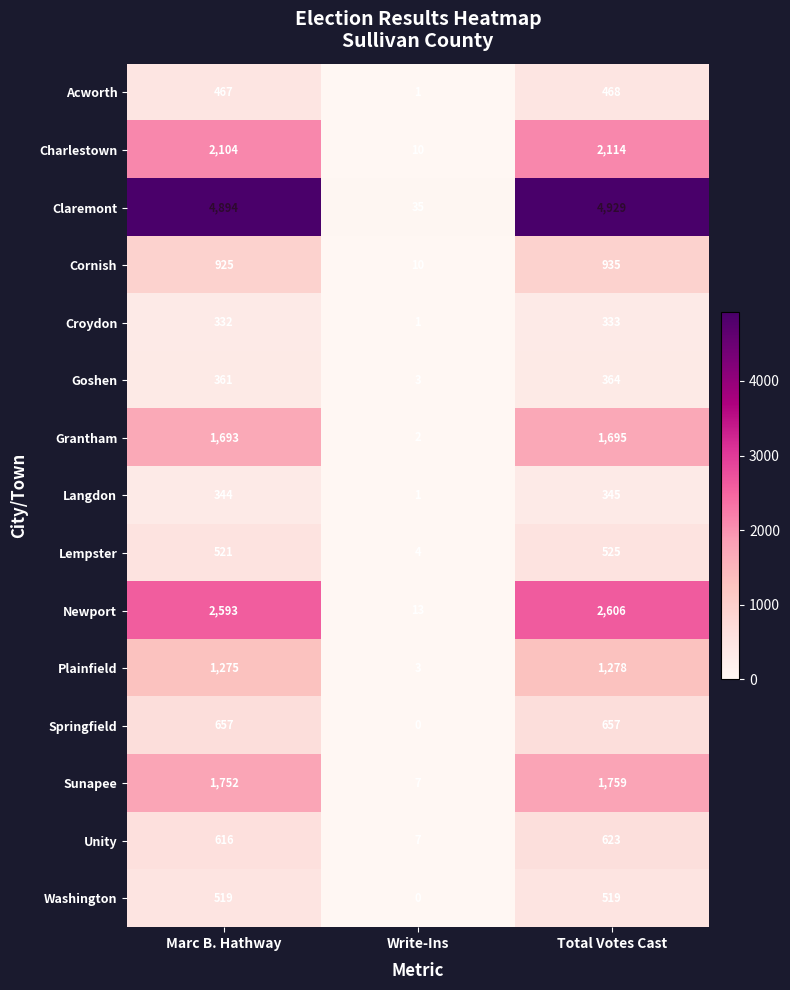

Which series has the largest total across all categories?

Claremont